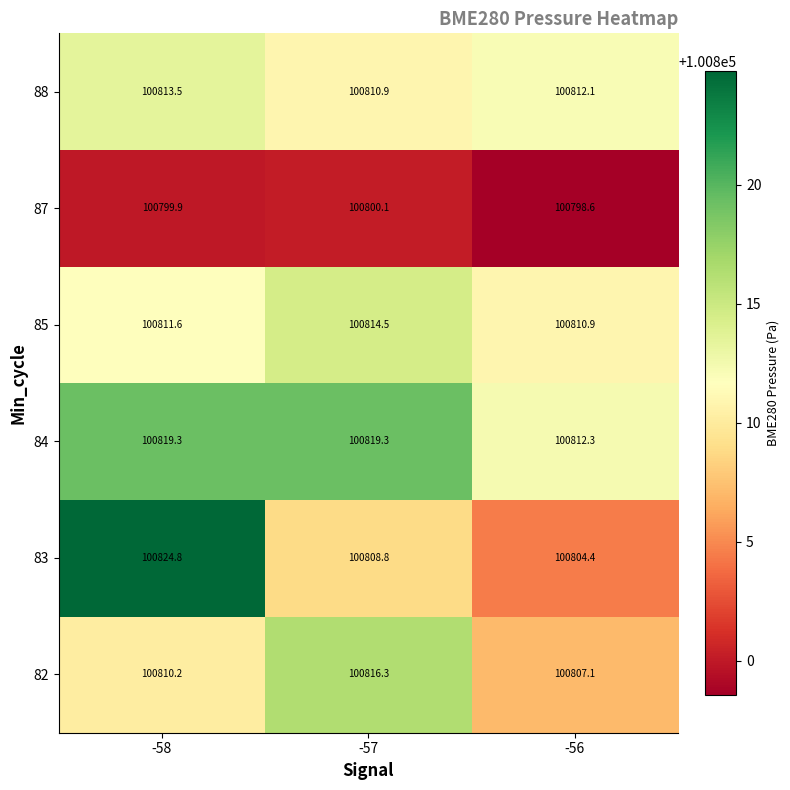

What is the maximum value shown in the chart?

100824.8